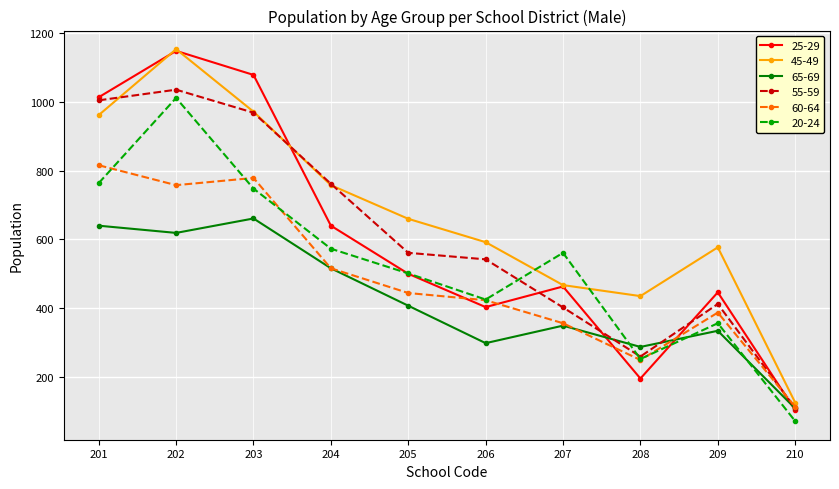

What is the value of the 55-59 point at the 3rd from the left?

969